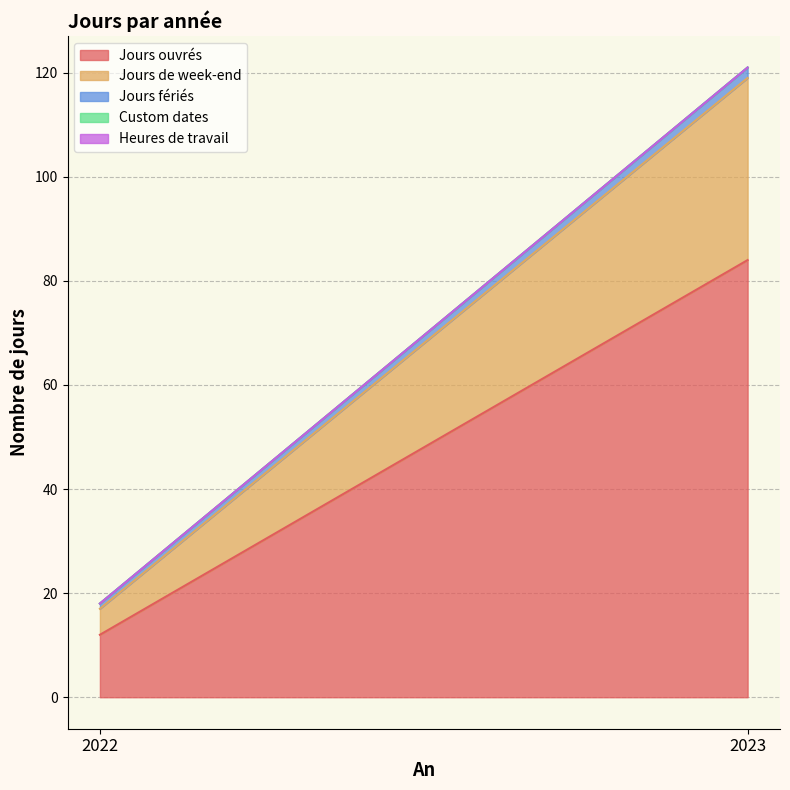

Reading right to left, extract all data points from this chart.

Jours ouvrés: 84	12
Jours de week-end: 35	5
Jours fériés: 2	1
Custom dates: 0	0
Heures de travail: 0	0